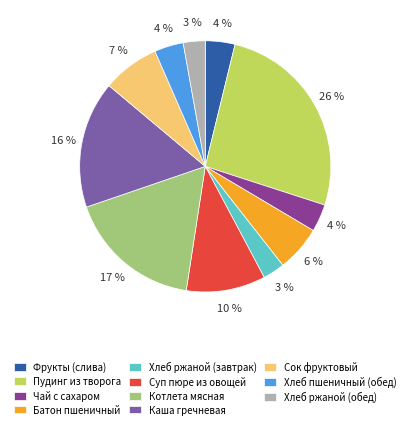

To the nearest percent, what is the difference between the Пудинг из творога and Хлеб ржаной (завтрак) slice percentages?

23%